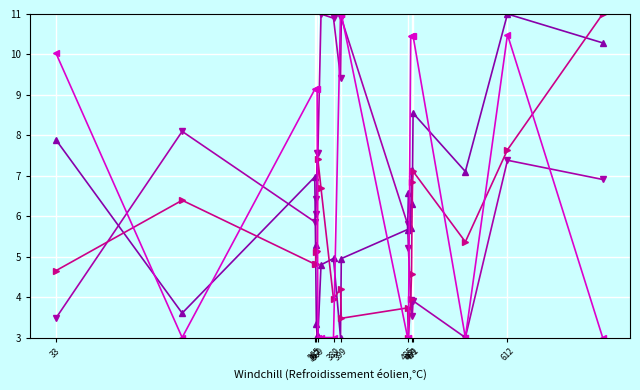

What is the greatest value displayed?

11.0